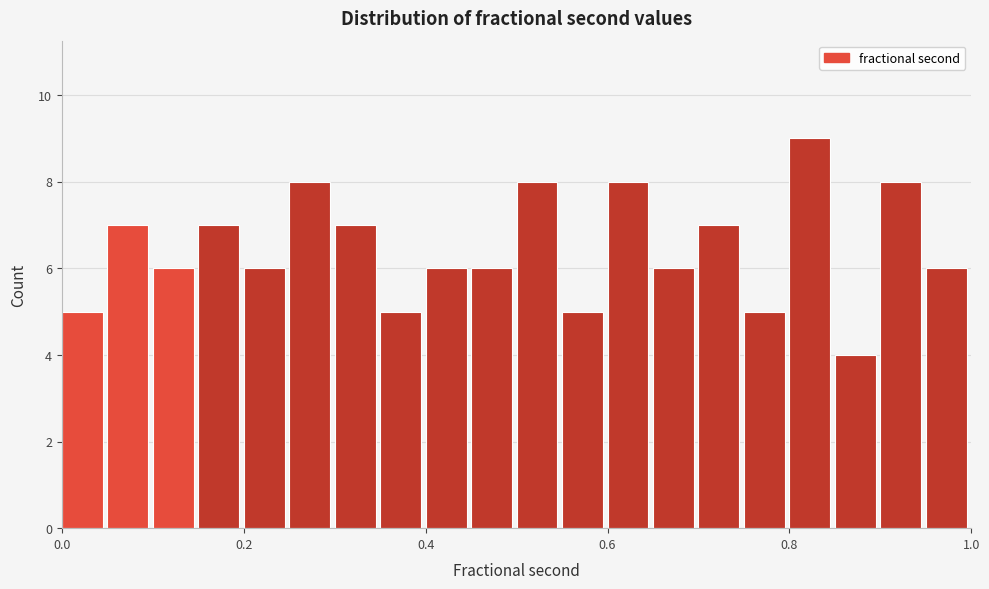

Read against the x-axis, roughly where is the centre of the tallest bar?

0.82